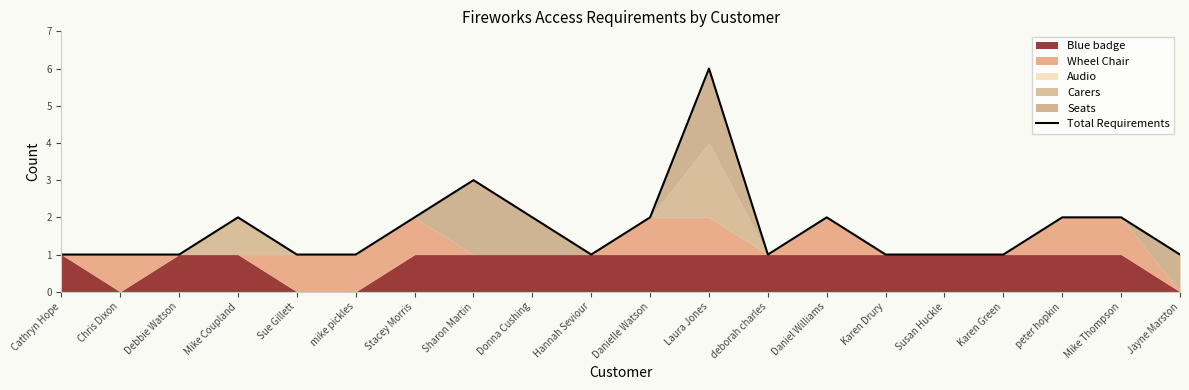

What is the smallest value displayed?

1